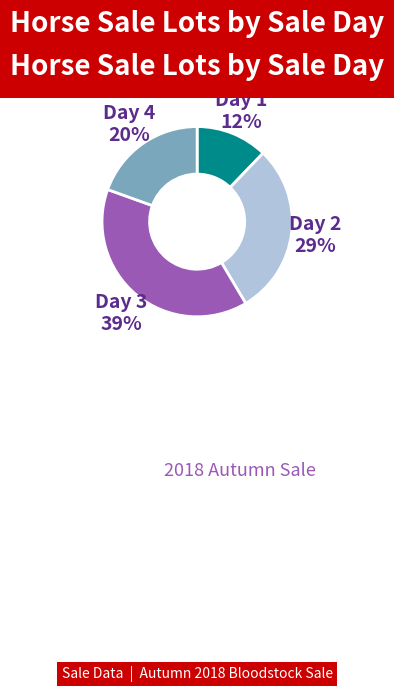

Is Day 4 the majority of the pie?

No